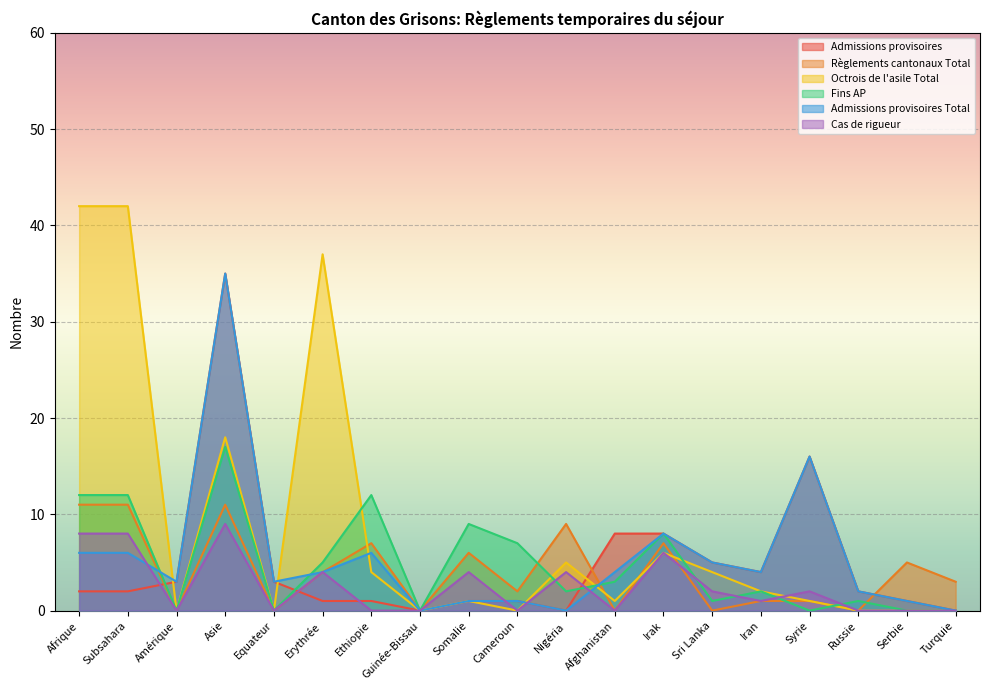

What position from the left is Iran?

15